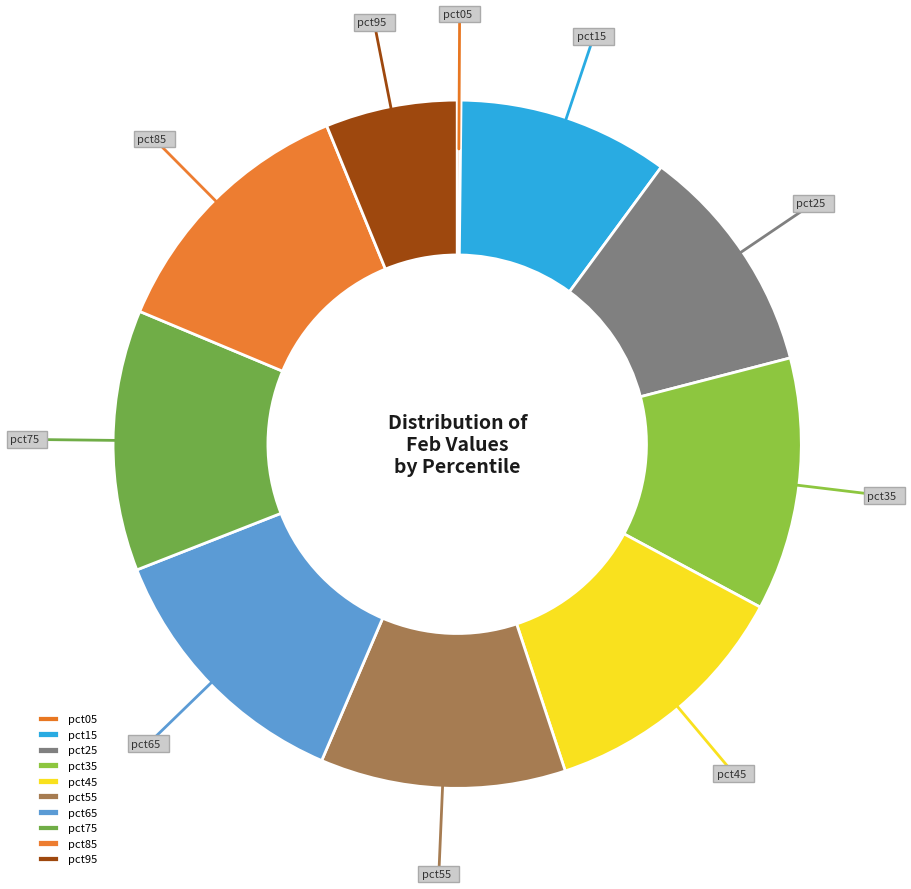

Does pct45 represent more than half of the total?

No